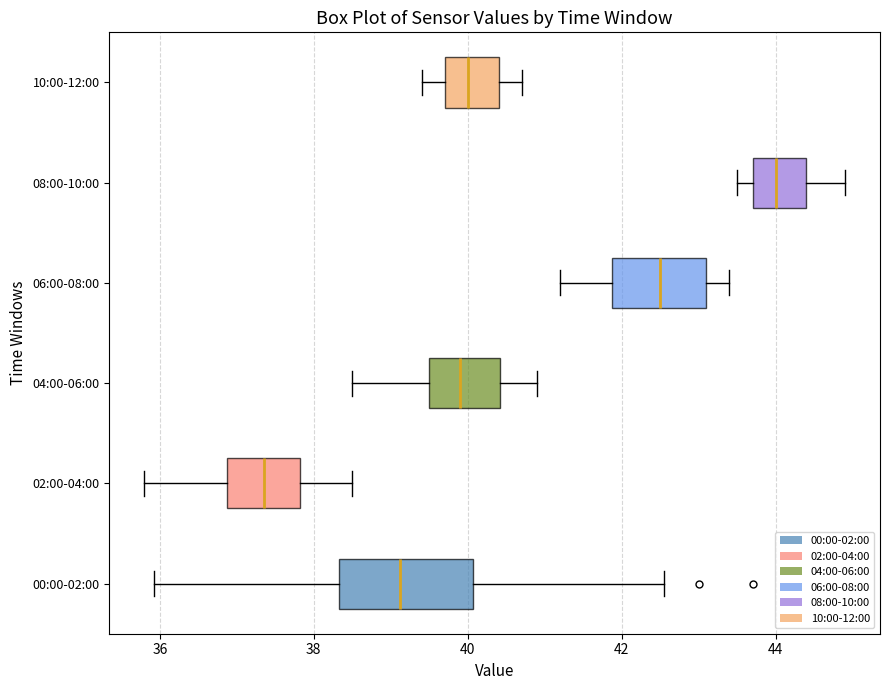

Reading bottom to top, transcribe this box plot: for each box, give where its median line is, the range the box spans, and where its two whiskers end, as read against the x-axis. The values are not printed on the chart, so give them approximately, as read against the axis.

00:00-02:00: median 39.2, box 38.4 to 40.0, whiskers 36.0 to 42.6
02:00-04:00: median 37.4, box 36.8 to 37.8, whiskers 35.8 to 38.6
04:00-06:00: median 40.0, box 39.6 to 40.4, whiskers 38.6 to 41.0
06:00-08:00: median 42.6, box 41.8 to 43.2, whiskers 41.2 to 43.4
08:00-10:00: median 44.0, box 43.8 to 44.4, whiskers 43.6 to 45.0
10:00-12:00: median 40.0, box 39.8 to 40.4, whiskers 39.4 to 40.8